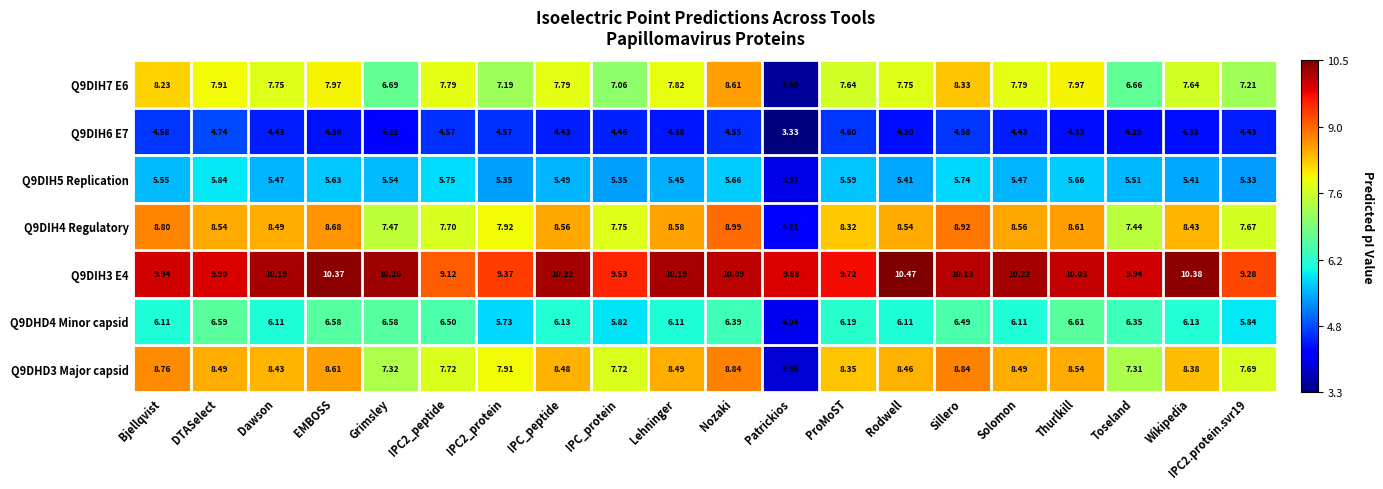

At Nozaki, list the series in order from smallest to largest.

Q9DIH6 E7, Q9DIH5 Replication, Q9DHD4 Minor capsid, Q9DIH7 E6, Q9DHD3 Major capsid, Q9DIH4 Regulatory, Q9DIH3 E4